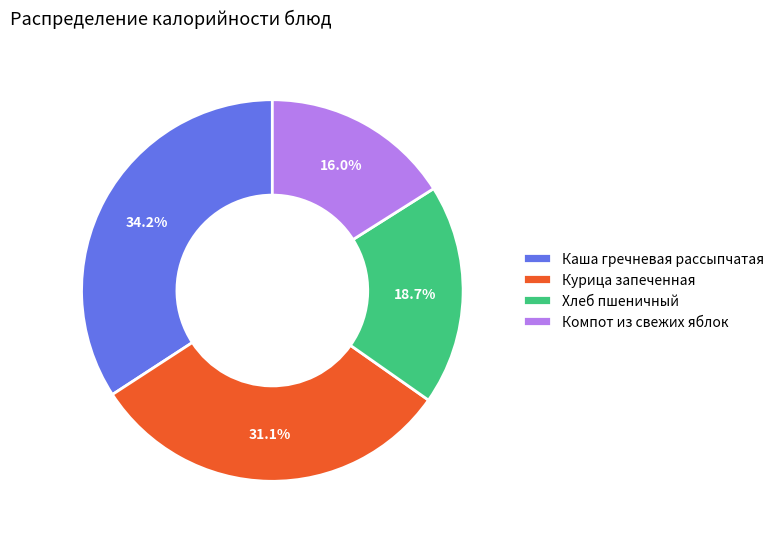

What is the ratio of the value at Каша гречневая рассыпчатая to the value at Компот из свежих яблок?

2.1